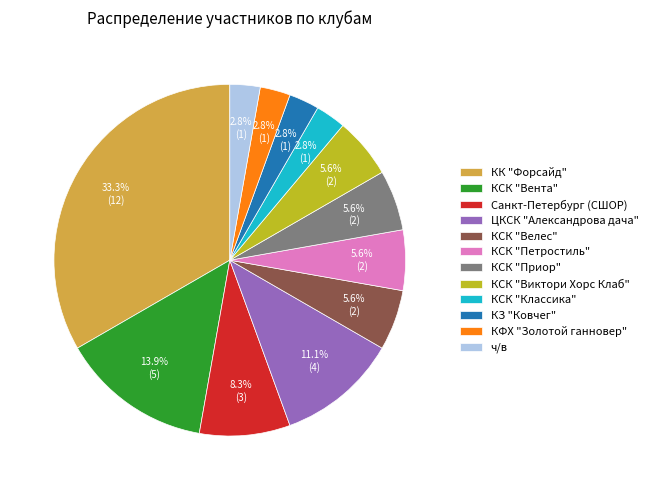

Which category has the biggest portion of the pie?

КК "Форсайд"